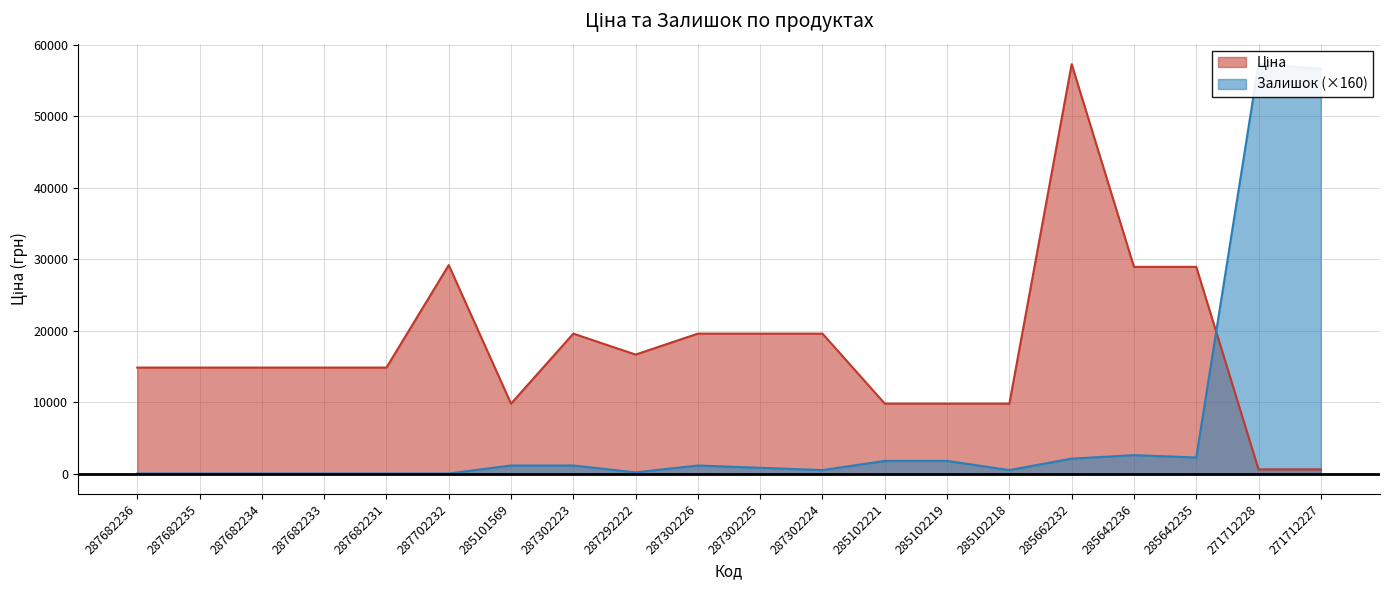

True or false: Залишок and Ціна intersect in this chart.

True